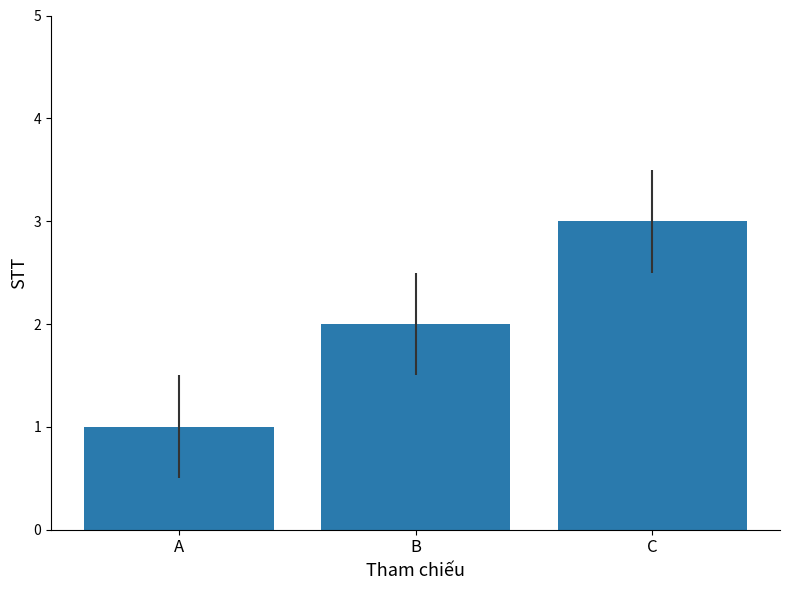

How many bars are there in total?

3